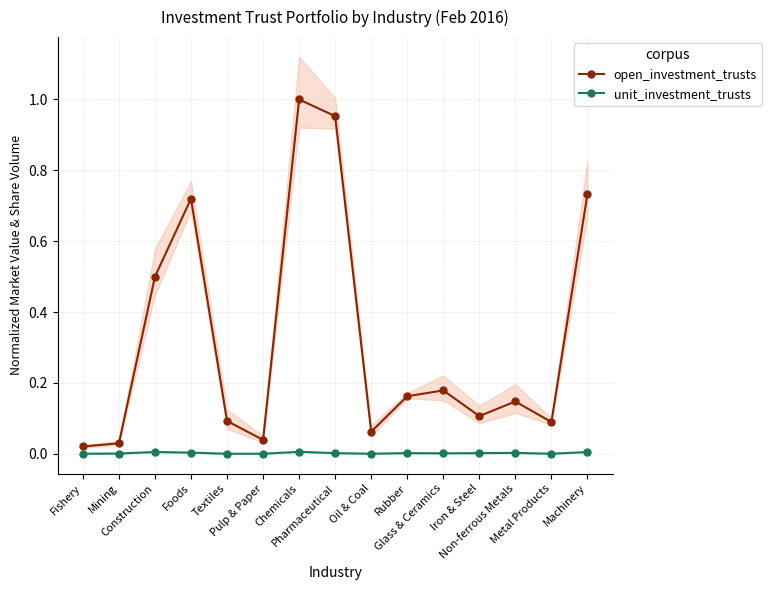

Which series has the largest range (max minus min)?

open_investment_trusts